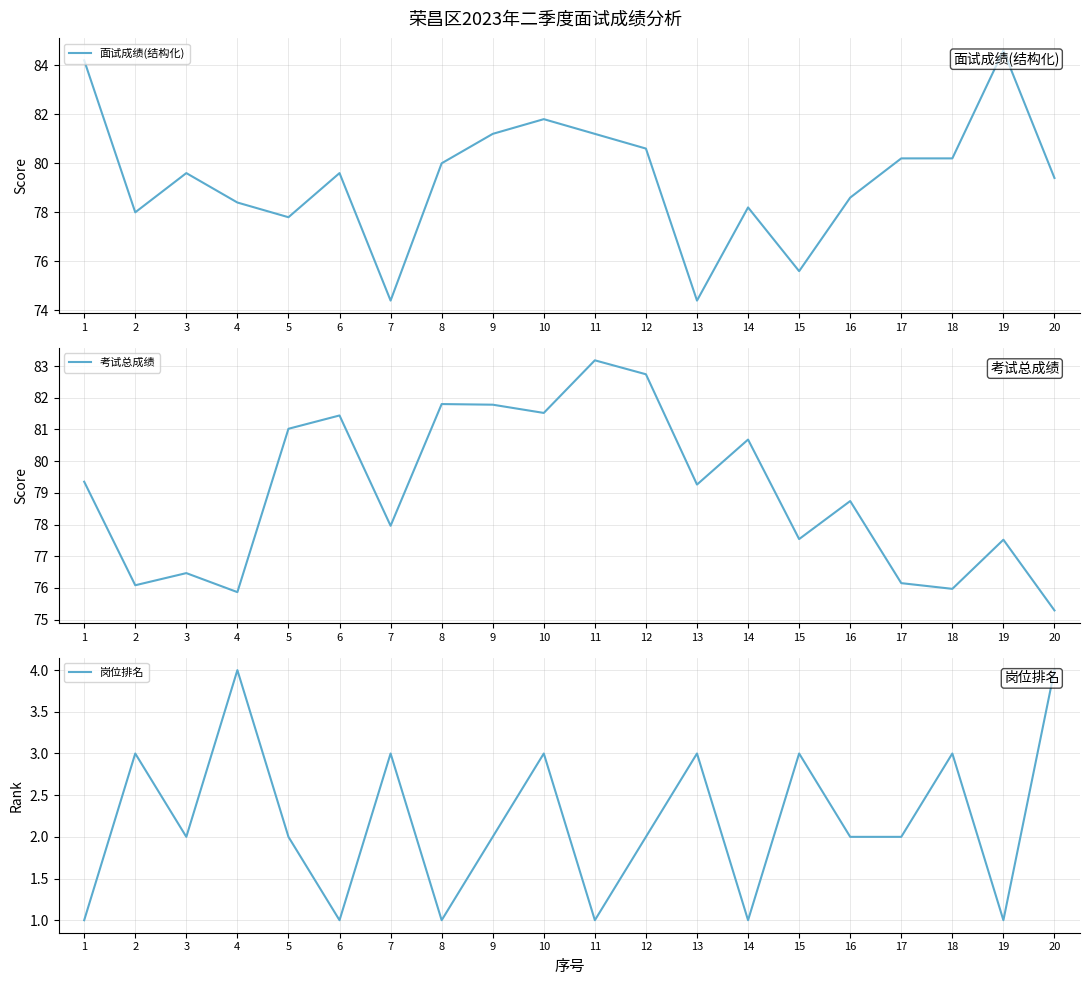

Reading left to right, extract all data points from this chart.

面试成绩(结构化): 1=84.2	2=78.0	3=79.6	4=78.4	5=77.8	6=79.6	7=74.4	8=80.0	9=81.2	10=81.8	11=81.2	12=80.6	13=74.4	14=78.2	15=75.6	16=78.6	17=80.2	18=80.2	19=84.6	20=79.4
考试总成绩: 1=79.3	2=76.1	3=76.5	4=75.9	5=81.0	6=81.4	7=78.0	8=81.8	9=81.8	10=81.5	11=83.2	12=82.7	13=79.3	14=80.7	15=77.5	16=78.7	17=76.2	18=76.0	19=77.5	20=75.3
岗位排名: 1=1.0	2=3.0	3=2.0	4=4.0	5=2.0	6=1.0	7=3.0	8=1.0	9=2.0	10=3.0	11=1.0	12=2.0	13=3.0	14=1.0	15=3.0	16=2.0	17=2.0	18=3.0	19=1.0	20=4.0